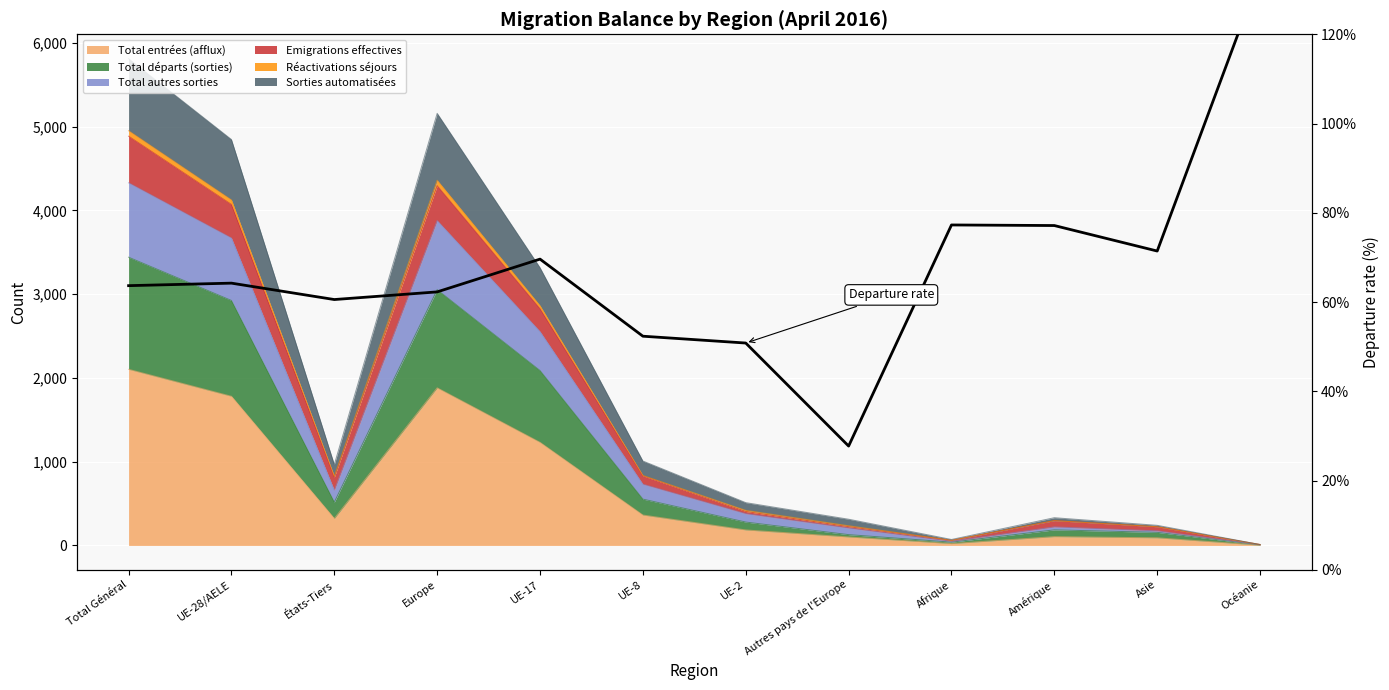

Reading left to right, extract all data points from this chart.

Total Général=63.7	UE-28/AELE=64.2	États-Tiers=60.6	Europe=62.3	UE-17=69.6	UE-8=52.3	UE-2=50.8	Autres pays de l'Europe=27.7	Afrique=77.3	Amérique=77.1	Asie=71.4	Océanie=133.3